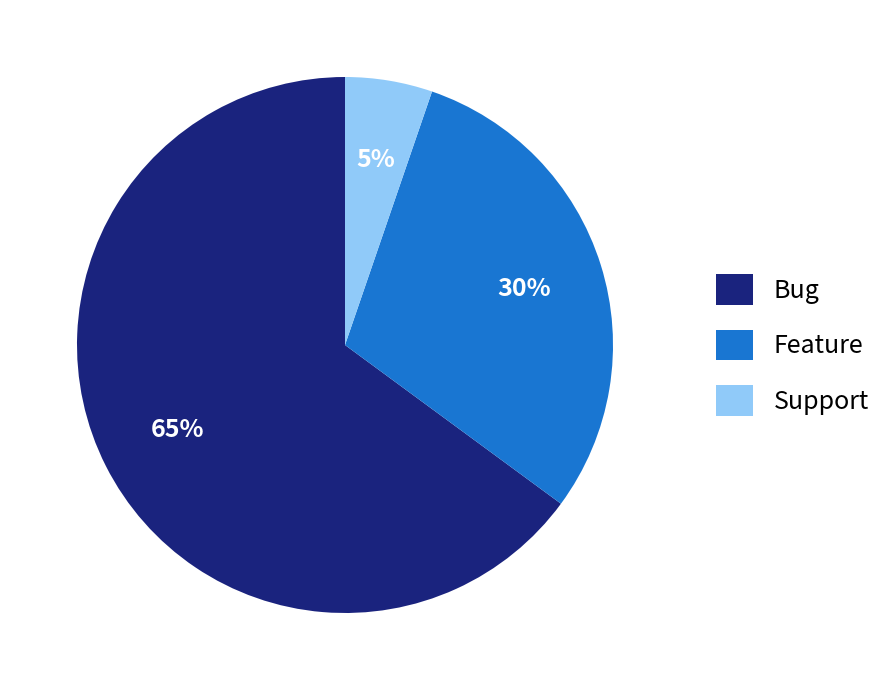

Is the sum of Feature and Bug greater than half?

Yes